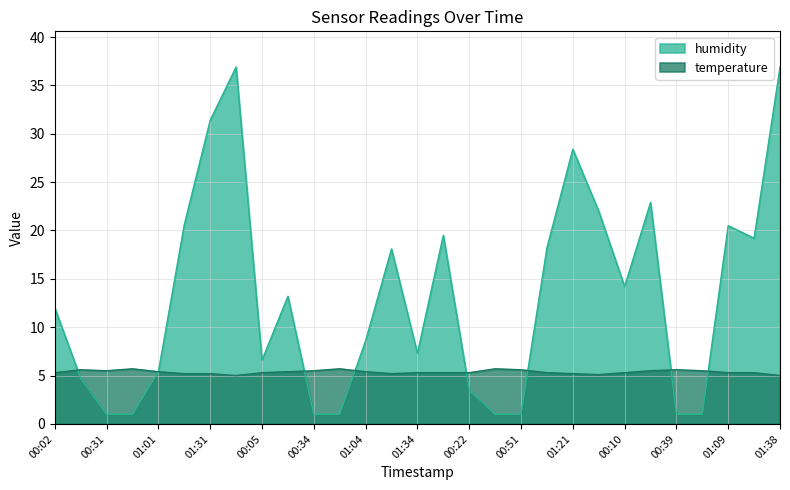

At which label is humidity closest to 18?

01:19